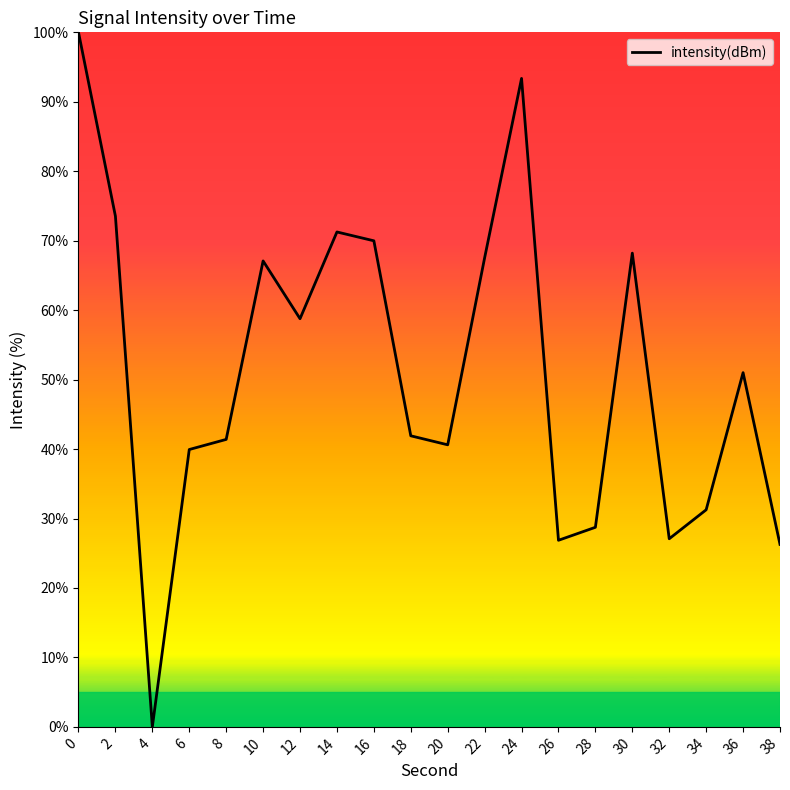

The chart shows a value of 100.0 at 0. True or false?

True